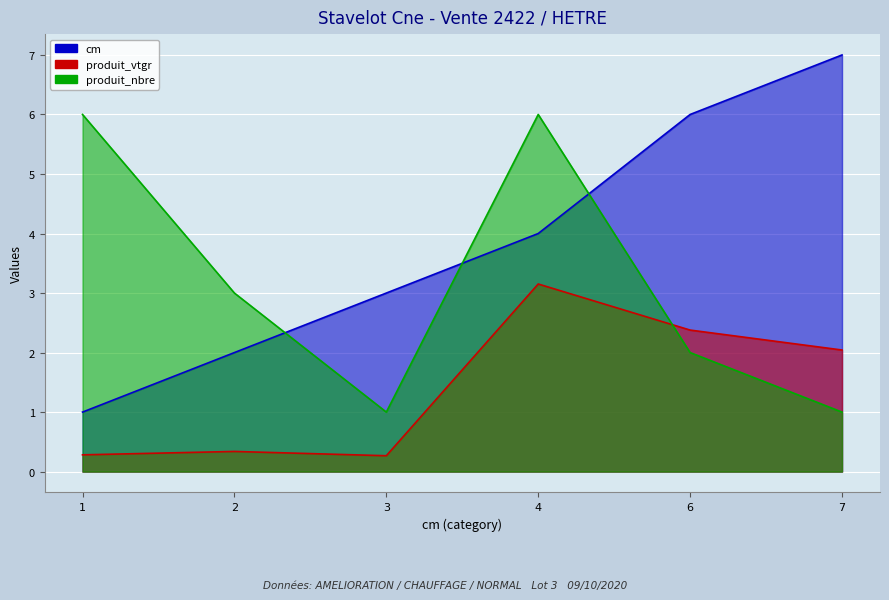

How many lines are shown in the chart?

3